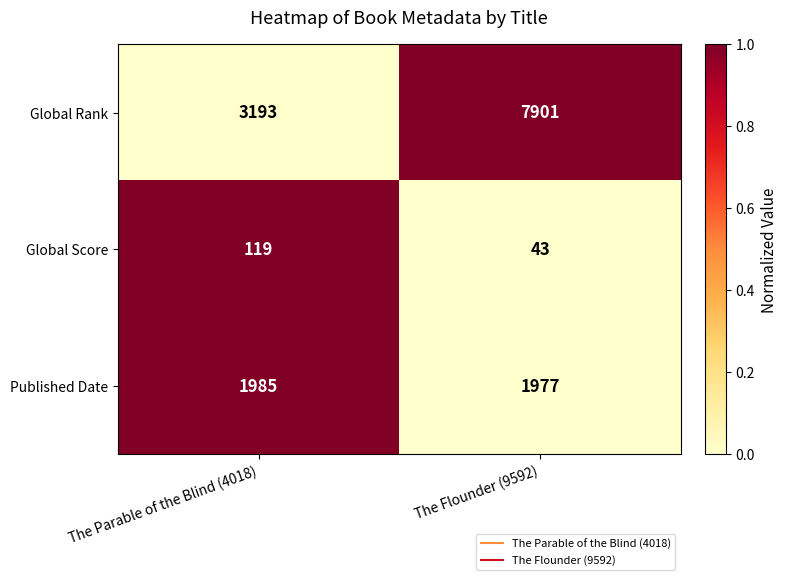

Between The Parable of the Blind (4018) and The Flounder (9592), which series saw the biggest shift?

Global Rank